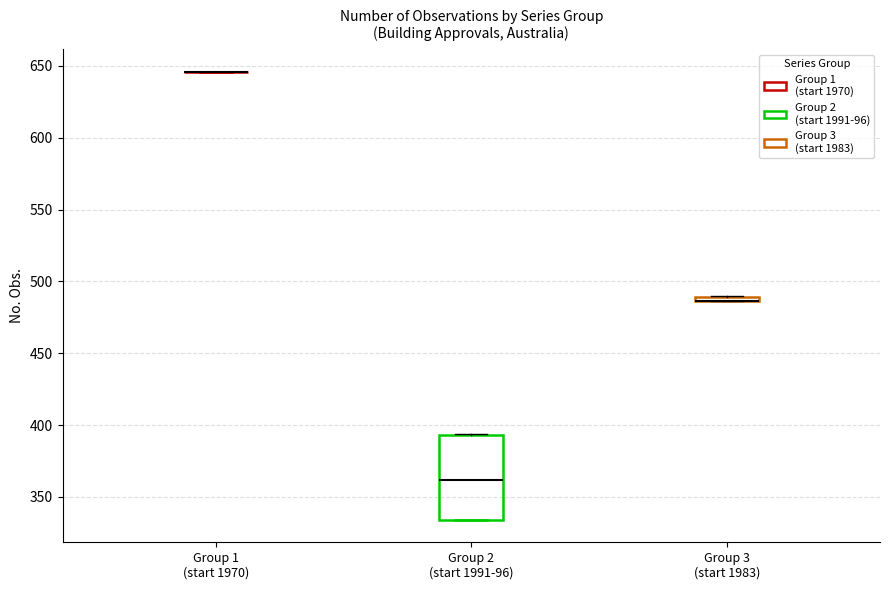

Which box is the tallest, from its lower edge to its upper edge?

Group 2 (start 1991-96)